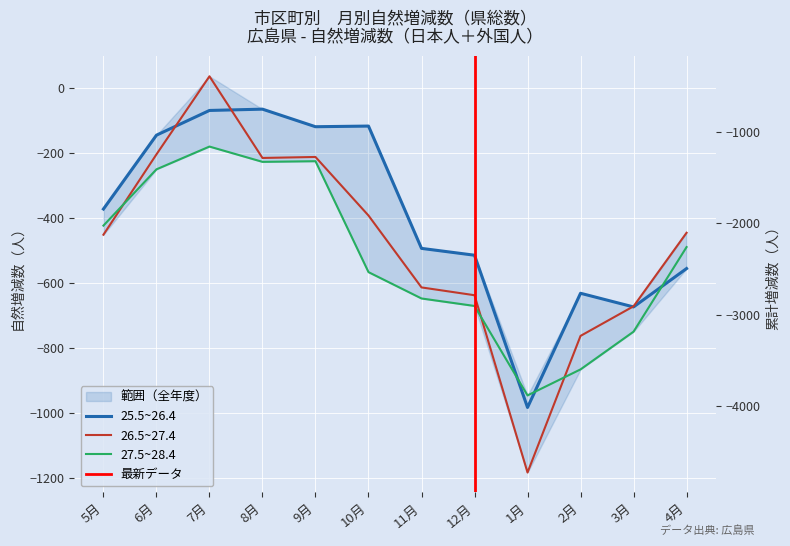

What is the minimum value for 26.5~27.4?

-1183